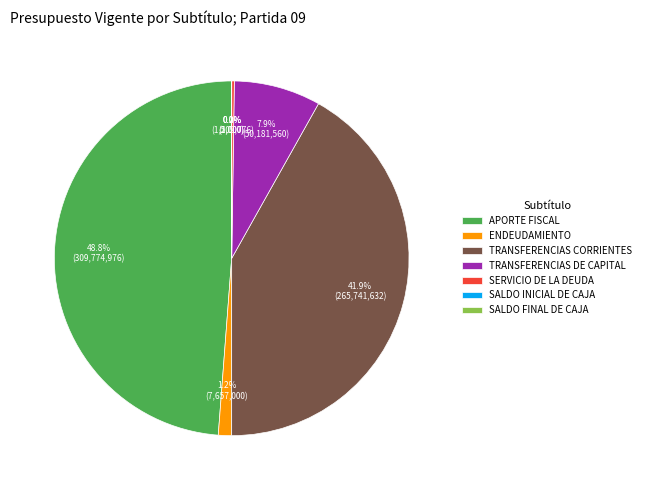

Which category has the biggest portion of the pie?

APORTE FISCAL